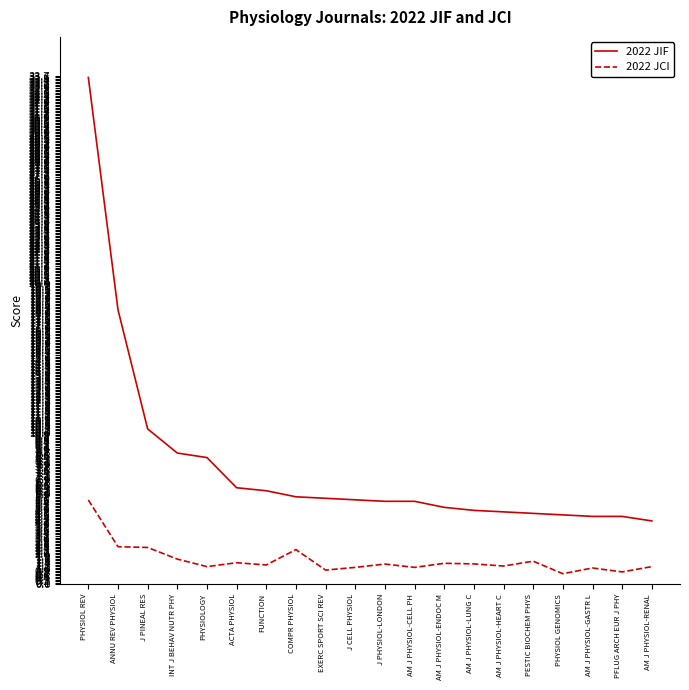

True or false: 2022 JIF and 2022 JCI cross at least once.

False